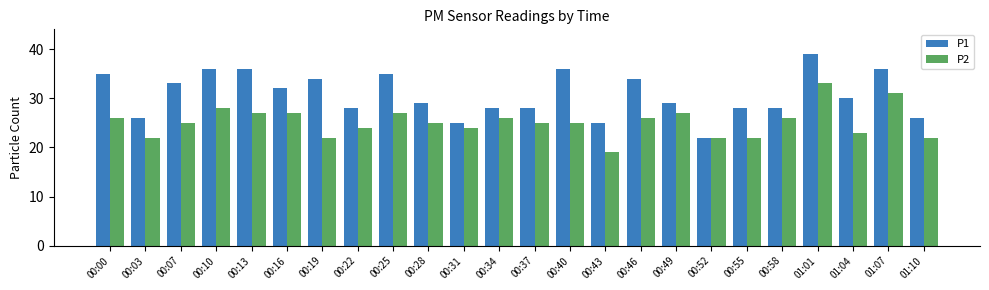

At which label does P1 first exceed 30?

00:00